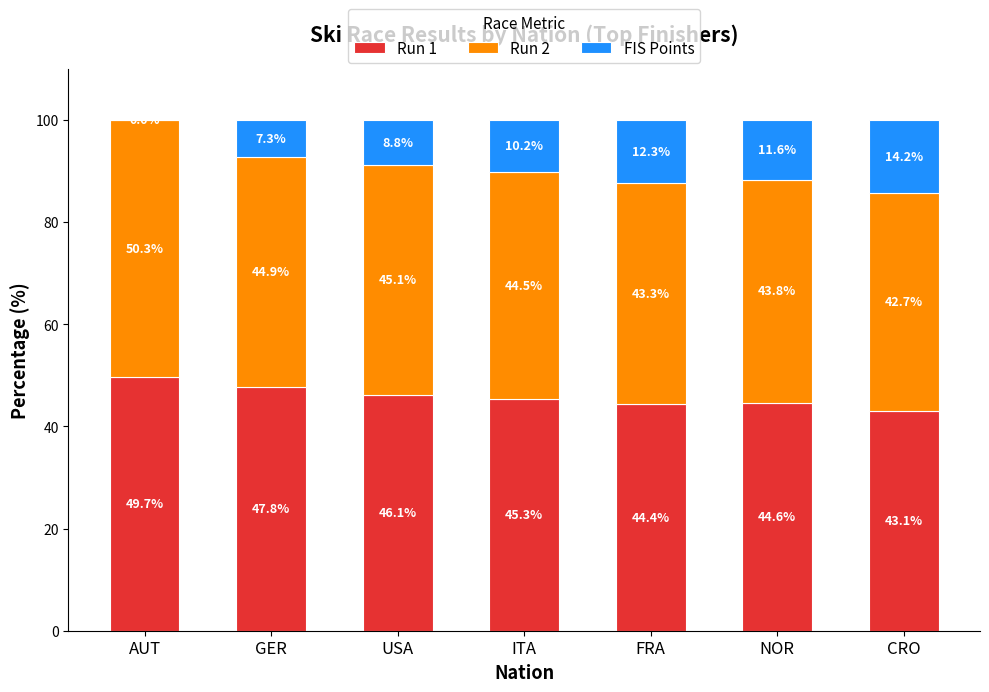

True or false: Run 1 has a value of 46.1 at USA.

True